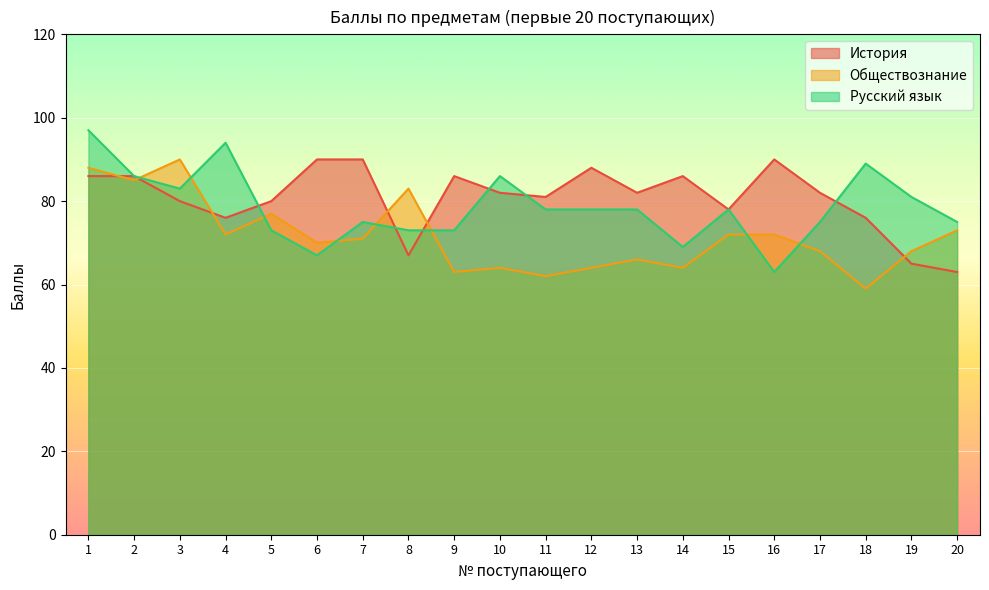

List the series in order of their overall mean, lowest first.

Обществознание, Русский язык, История